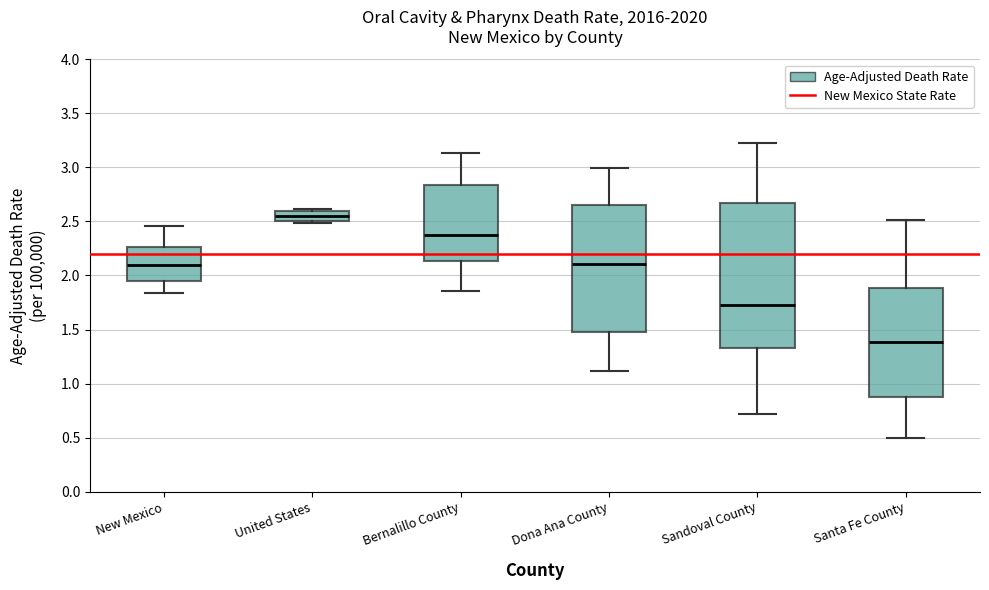

Where is the upper edge of the box for United States on the y-axis? The values are not printed on the chart, so give them approximately, as read against the axis.

2.60